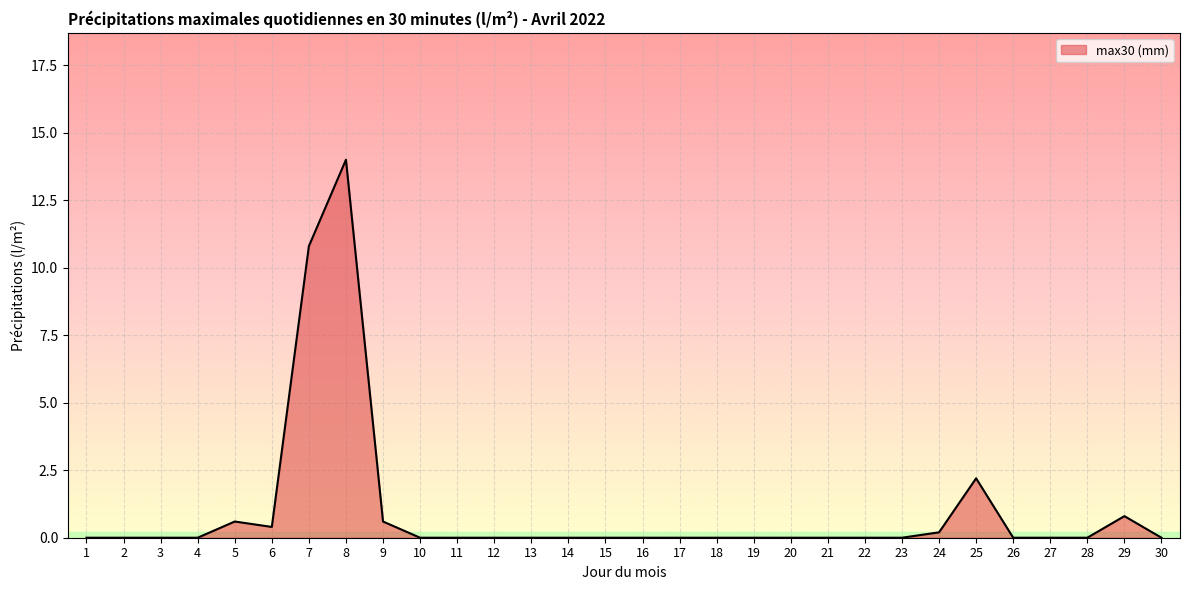

How many lines are shown in the chart?

1